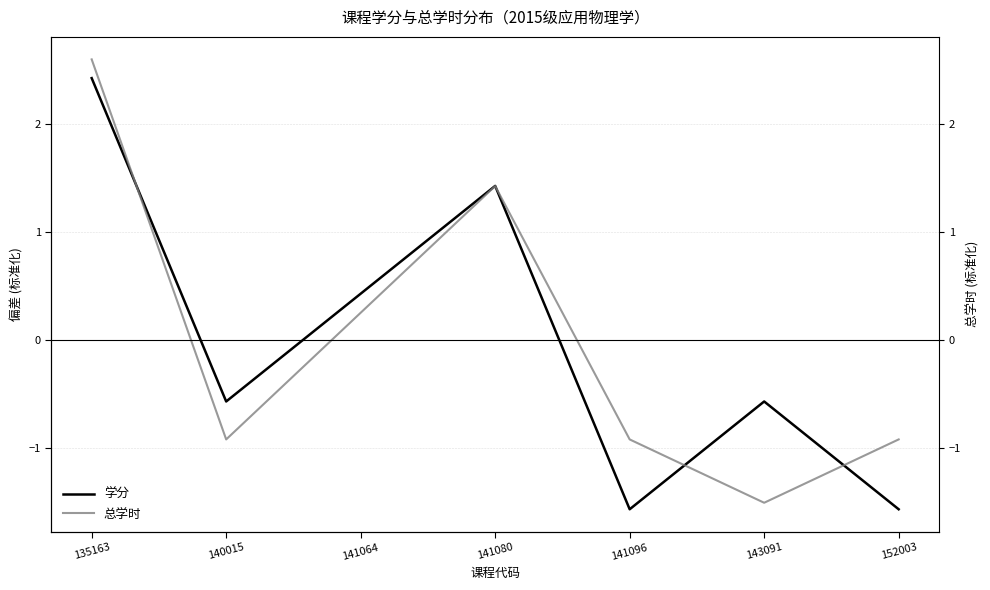

True or false: 总学时 has more than 2 points higher than both neighbors.

False